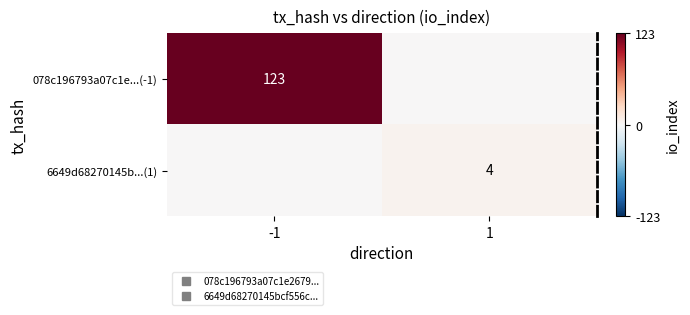

Is the value of 078c196793a07c1e...(-1) at -1 greater than the value of 6649d68270145b...(1) at -1?

Yes